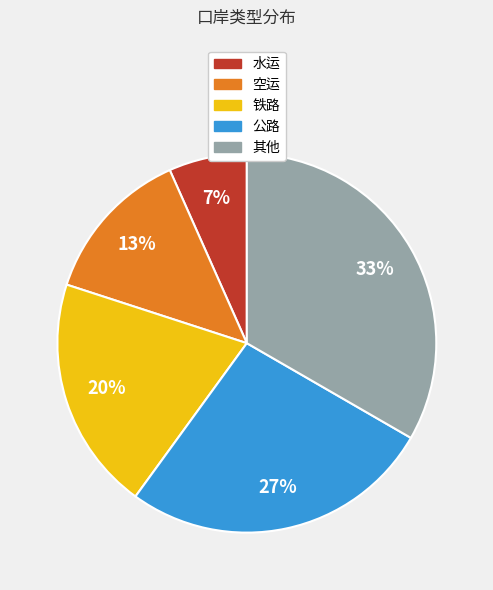

Rank the categories by value from highest to lowest.

其他, 公路, 铁路, 空运, 水运